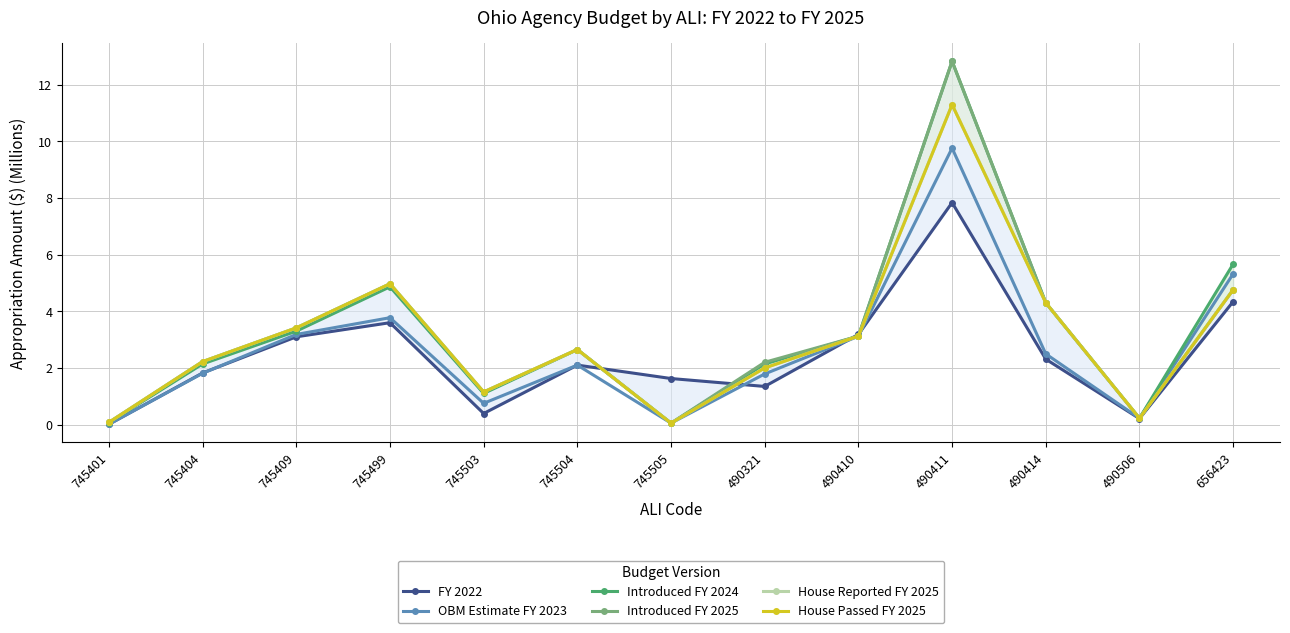

At how many categories does at least one series exceed 9?

1